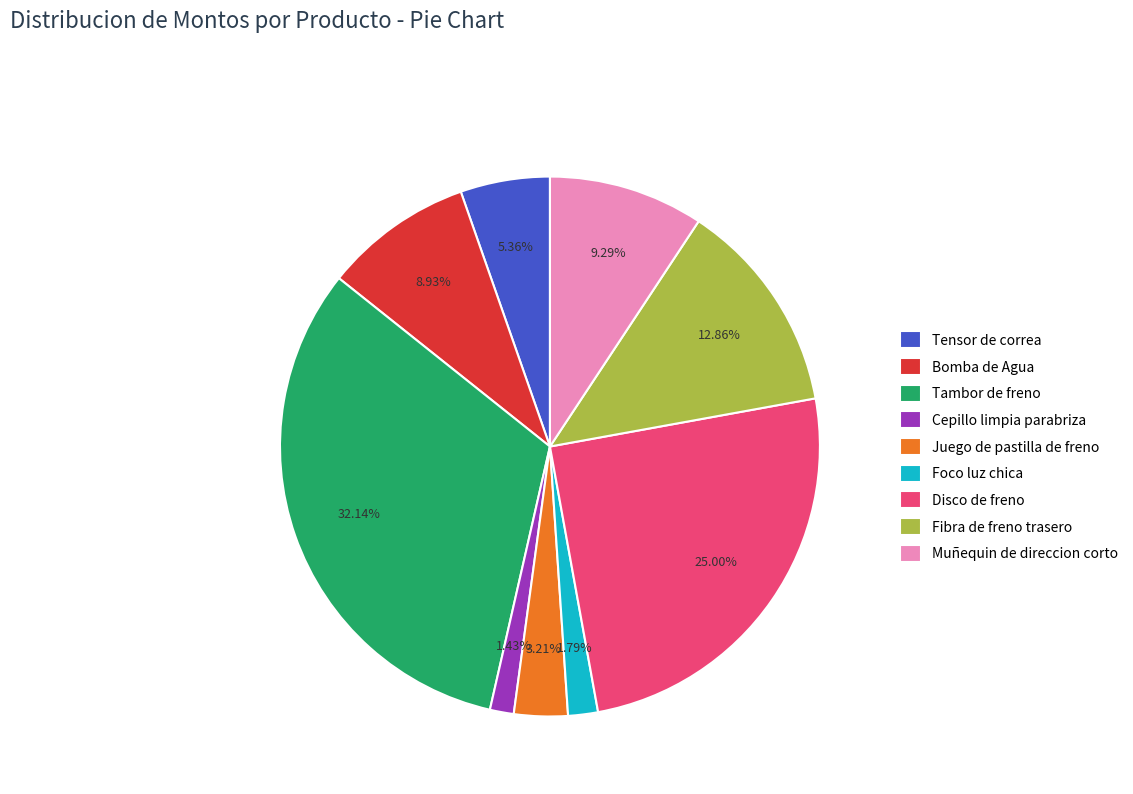

Do Disco de freno and Tambor de freno together represent more than half of the pie?

Yes